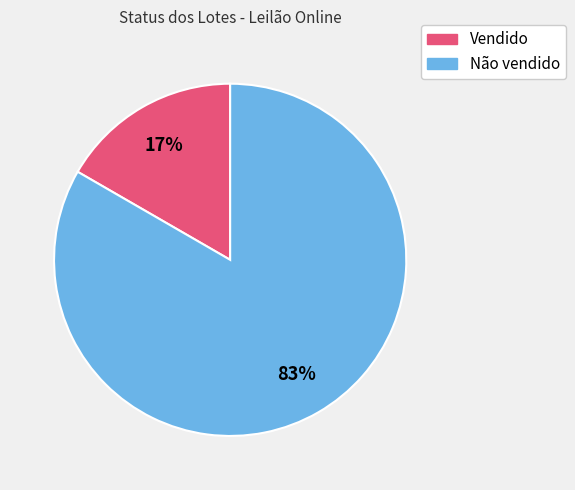

Is there a majority slice in this chart?

Yes